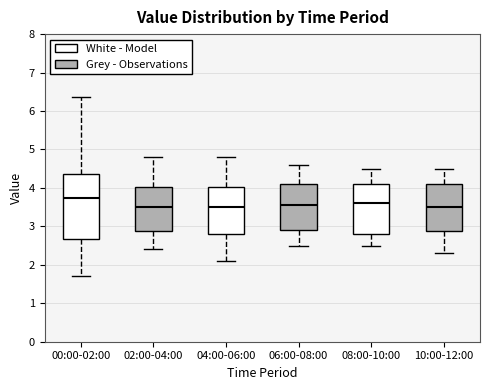

Which box has the highest median line?

00:00-02:00